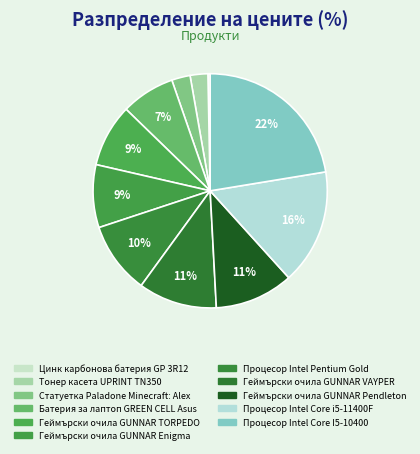

How many slices are in this pie chart?

11